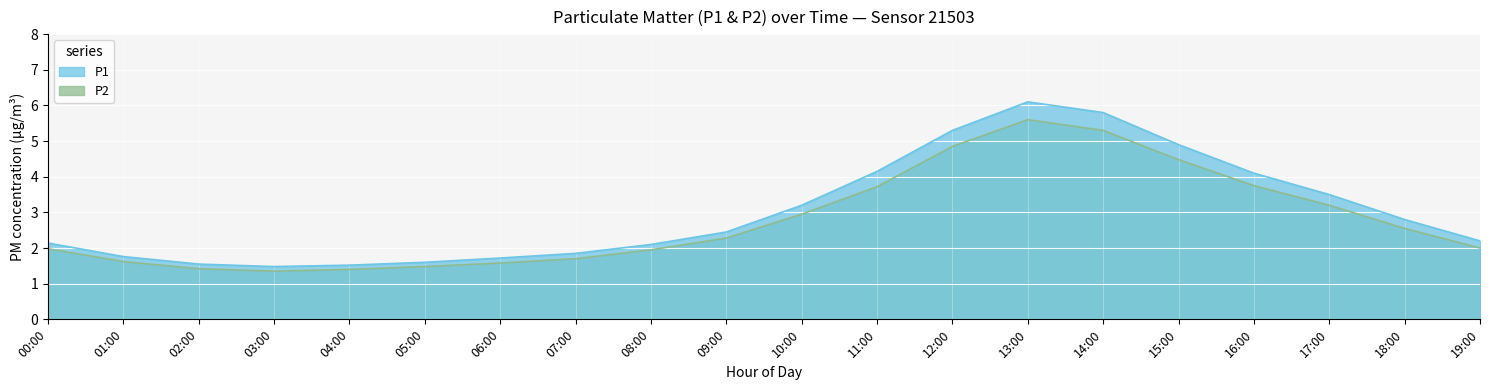

Rank the series by their maximum value, from lowest to highest.

P2, P1